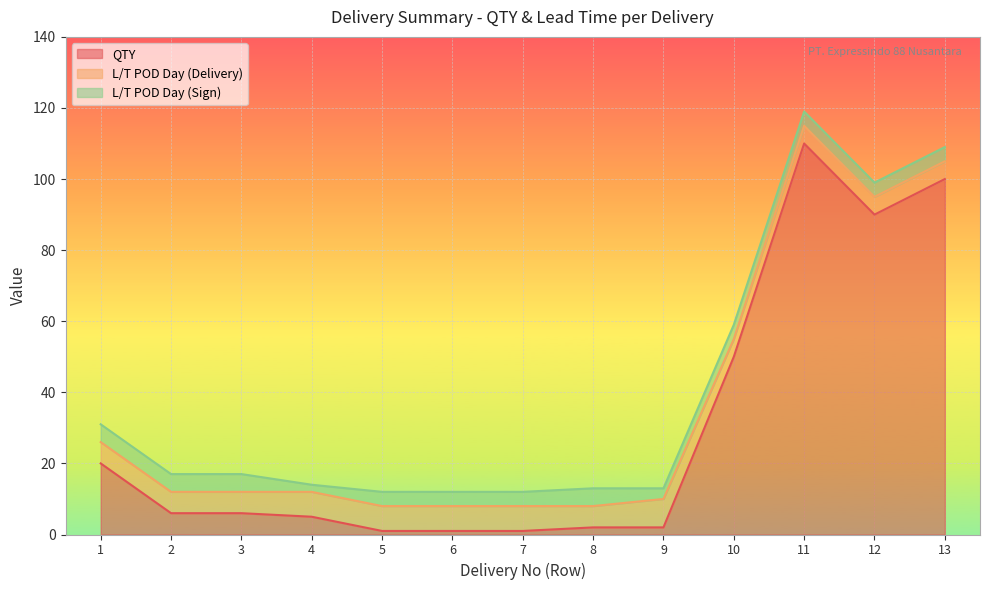

How many values in the L/T POD Day (Sign) series exceed 4?

4